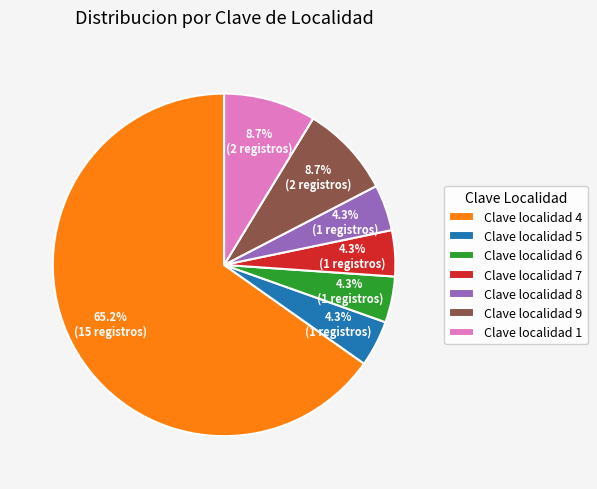

Which slice is the largest?

Clave localidad 4